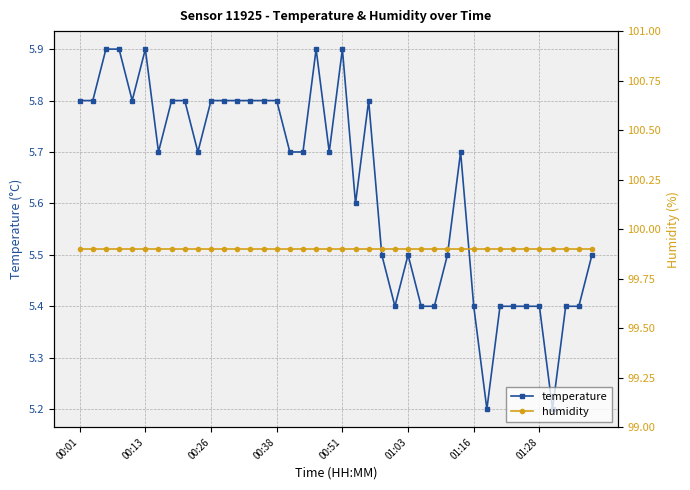

Reading right to left, transcribe all the data shown in this chart.

temperature: 5.5	5.4	5.4	5.2	5.4	5.4	5.4	5.4	5.2	5.4	5.7	5.5	5.4	5.4	5.5	5.4	5.5	5.8	5.6	5.9	5.7	5.9	5.7	5.7	5.8	5.8	5.8	5.8	5.8	5.8	5.7	5.8	5.8	5.7	5.9	5.8	5.9	5.9	5.8	5.8
humidity: 99.9	99.9	99.9	99.9	99.9	99.9	99.9	99.9	99.9	99.9	99.9	99.9	99.9	99.9	99.9	99.9	99.9	99.9	99.9	99.9	99.9	99.9	99.9	99.9	99.9	99.9	99.9	99.9	99.9	99.9	99.9	99.9	99.9	99.9	99.9	99.9	99.9	99.9	99.9	99.9